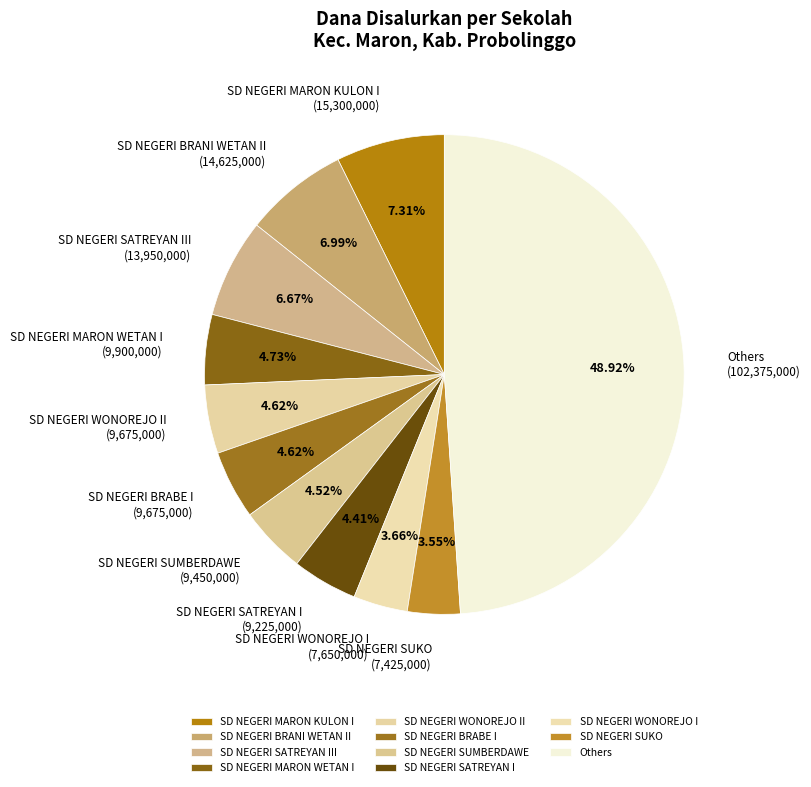

Approximately how many times larger is the value at SD NEGERI SATREYAN III compared to SD NEGERI SUKO?

1.9